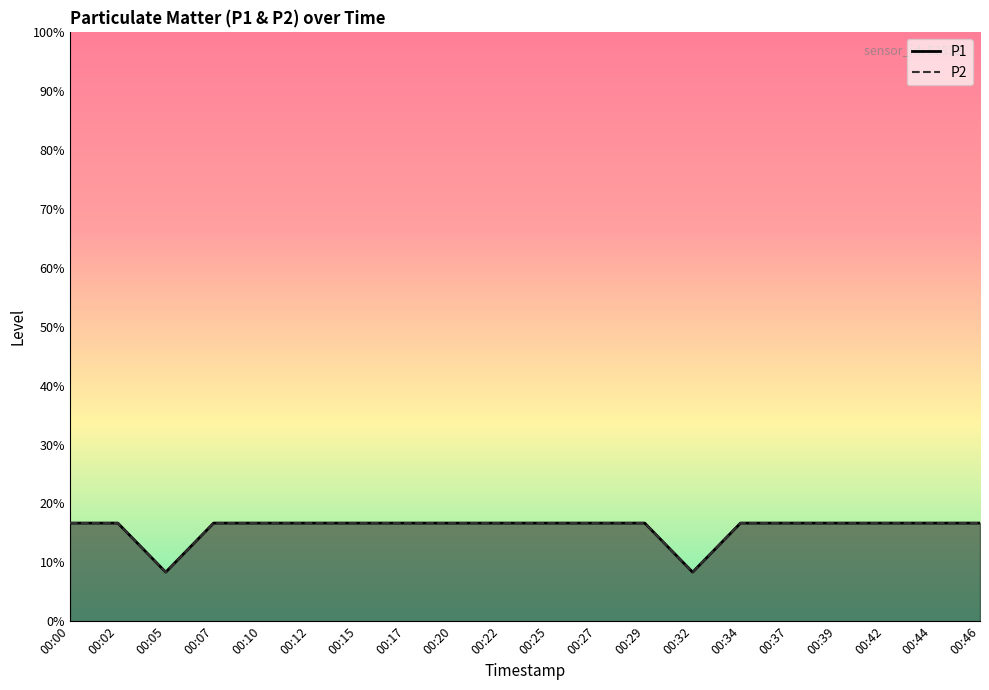

The P2 series shows 0.2 at 00:46. True or false?

True